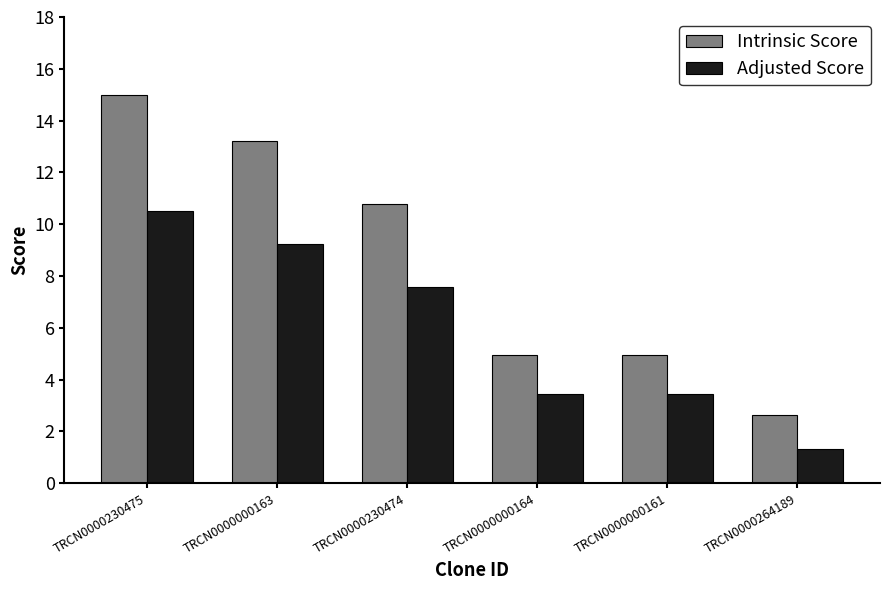

What is the label of the 5th bar from the right?

TRCN0000000163